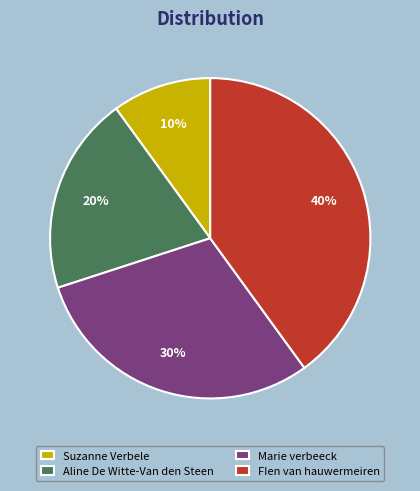

Does Suzanne Verbele represent more than half of the total?

No